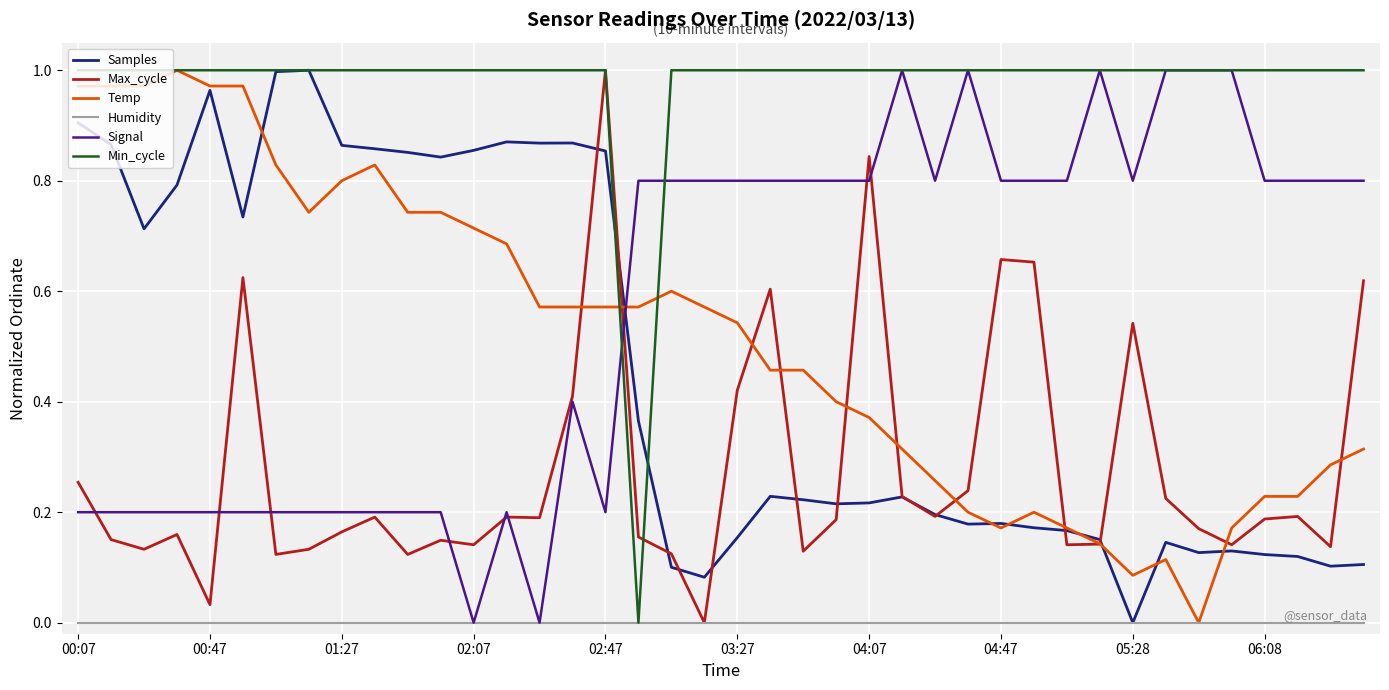

Which series has the largest total across all categories?

Min_cycle